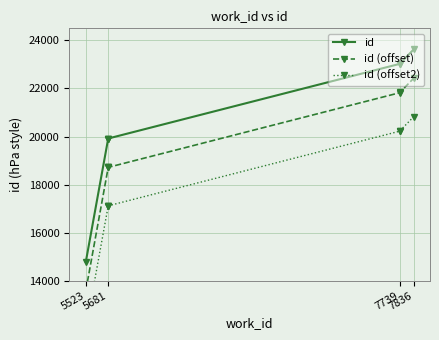

What are all the series names shown in the legend?

id, id (offset), id (offset2)